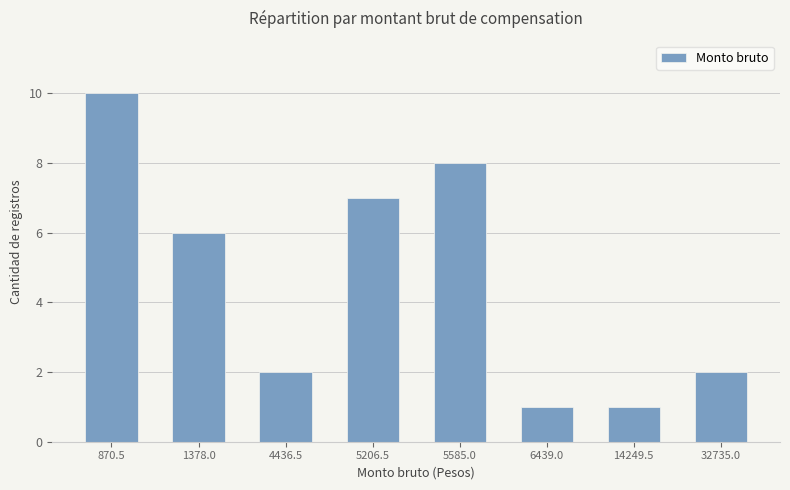

Are the bars horizontal?

No